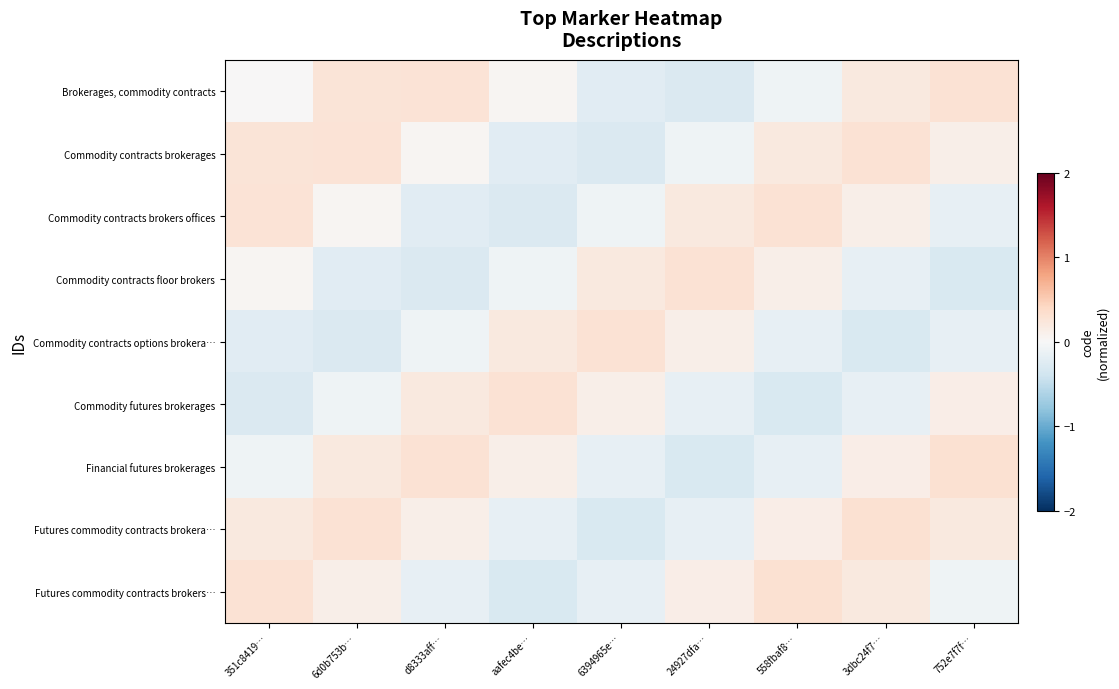

Reading right to left, extract all data points from this chart.

Brokerages, commodity contracts: 752e7f7f…=0.3	3dbc24f7…=0.2	558fbaf8…=-0.1	24927dfa…=-0.3	6394965e…=-0.2	aafec4be…=0.0	d8333aff…=0.3	6d0b753b…=0.3	351c8419…=0.0
Commodity contracts brokerages: 752e7f7f…=0.1	3dbc24f7…=0.3	558fbaf8…=0.2	24927dfa…=-0.1	6394965e…=-0.3	aafec4be…=-0.2	d8333aff…=0.0	6d0b753b…=0.3	351c8419…=0.3
Commodity contracts brokers offices: 752e7f7f…=-0.2	3dbc24f7…=0.1	558fbaf8…=0.3	24927dfa…=0.2	6394965e…=-0.1	aafec4be…=-0.3	d8333aff…=-0.2	6d0b753b…=0.0	351c8419…=0.3
Commodity contracts floor brokers: 752e7f7f…=-0.3	3dbc24f7…=-0.2	558fbaf8…=0.1	24927dfa…=0.3	6394965e…=0.2	aafec4be…=-0.1	d8333aff…=-0.3	6d0b753b…=-0.2	351c8419…=0.0
Commodity contracts options brokera…: 752e7f7f…=-0.2	3dbc24f7…=-0.3	558fbaf8…=-0.2	24927dfa…=0.1	6394965e…=0.3	aafec4be…=0.2	d8333aff…=-0.1	6d0b753b…=-0.3	351c8419…=-0.2
Commodity futures brokerages: 752e7f7f…=0.1	3dbc24f7…=-0.2	558fbaf8…=-0.3	24927dfa…=-0.2	6394965e…=0.1	aafec4be…=0.3	d8333aff…=0.2	6d0b753b…=-0.1	351c8419…=-0.3
Financial futures brokerages: 752e7f7f…=0.3	3dbc24f7…=0.1	558fbaf8…=-0.2	24927dfa…=-0.3	6394965e…=-0.2	aafec4be…=0.1	d8333aff…=0.3	6d0b753b…=0.2	351c8419…=-0.1
Futures commodity contracts brokera…: 752e7f7f…=0.2	3dbc24f7…=0.3	558fbaf8…=0.1	24927dfa…=-0.2	6394965e…=-0.3	aafec4be…=-0.2	d8333aff…=0.1	6d0b753b…=0.3	351c8419…=0.2
Futures commodity contracts brokers…: 752e7f7f…=-0.1	3dbc24f7…=0.2	558fbaf8…=0.3	24927dfa…=0.1	6394965e…=-0.2	aafec4be…=-0.3	d8333aff…=-0.2	6d0b753b…=0.1	351c8419…=0.3